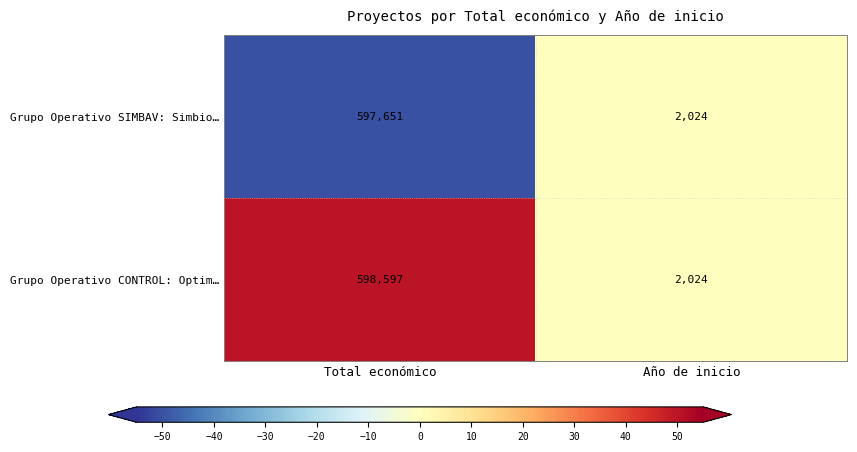

Rank the series by their maximum value, from highest to lowest.

Grupo Operativo CONTROL: Optim…, Grupo Operativo SIMBAV: Simbio…